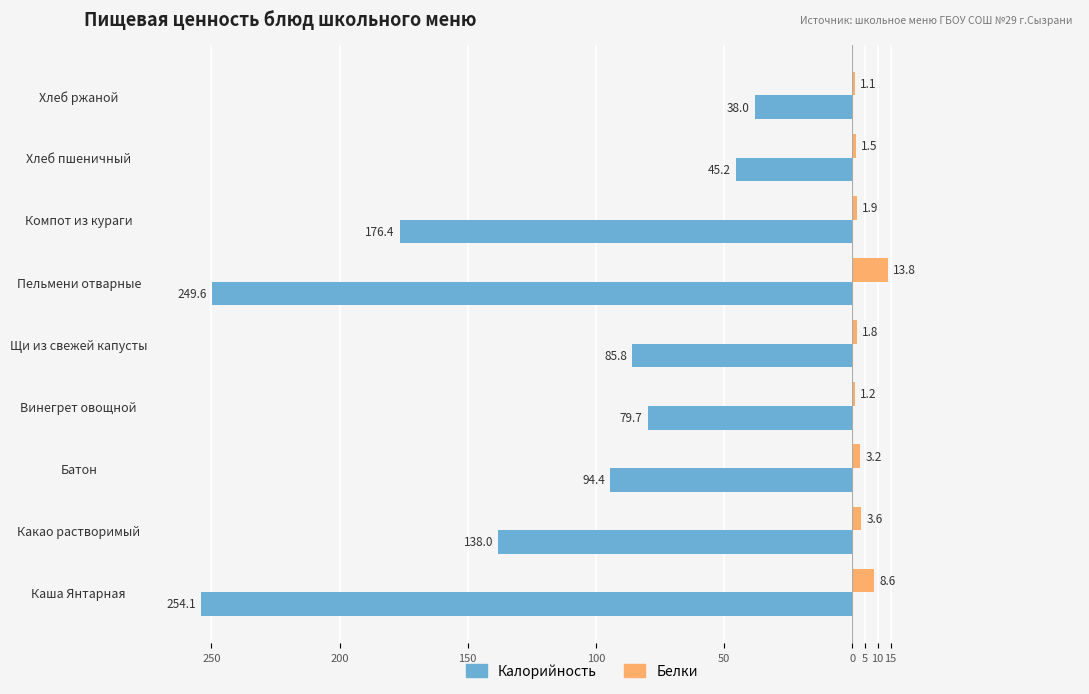

What are all the series names shown in the legend?

Калорийность, Белки